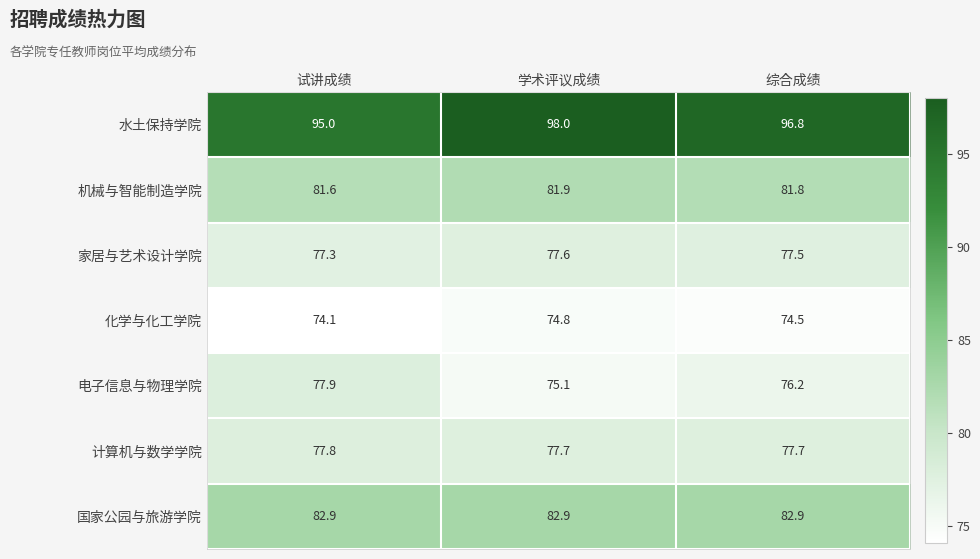

At which category does the chart reach its minimum across all series?

试讲成绩